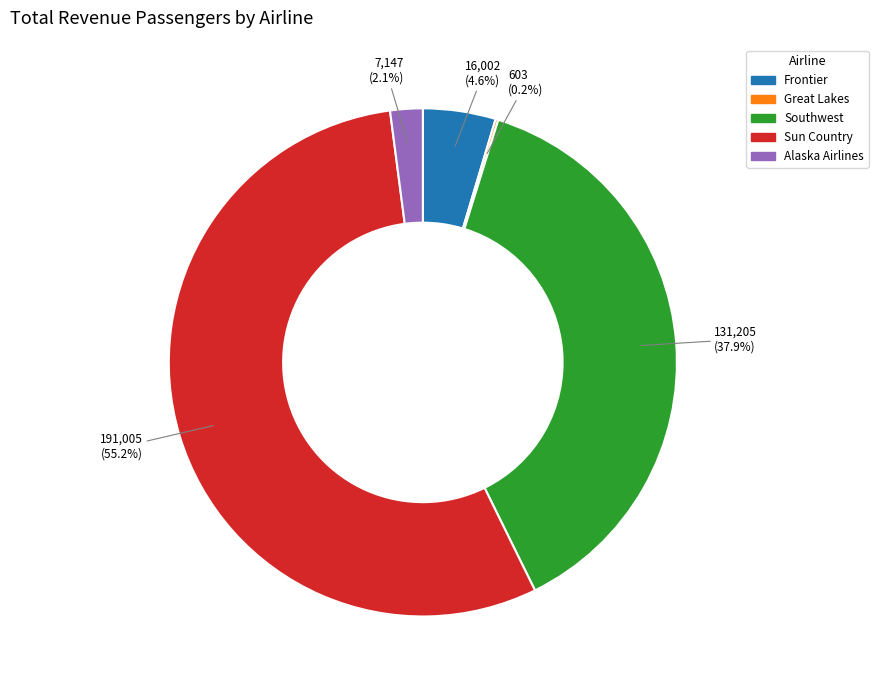

Which slice is the largest?

Sun Country